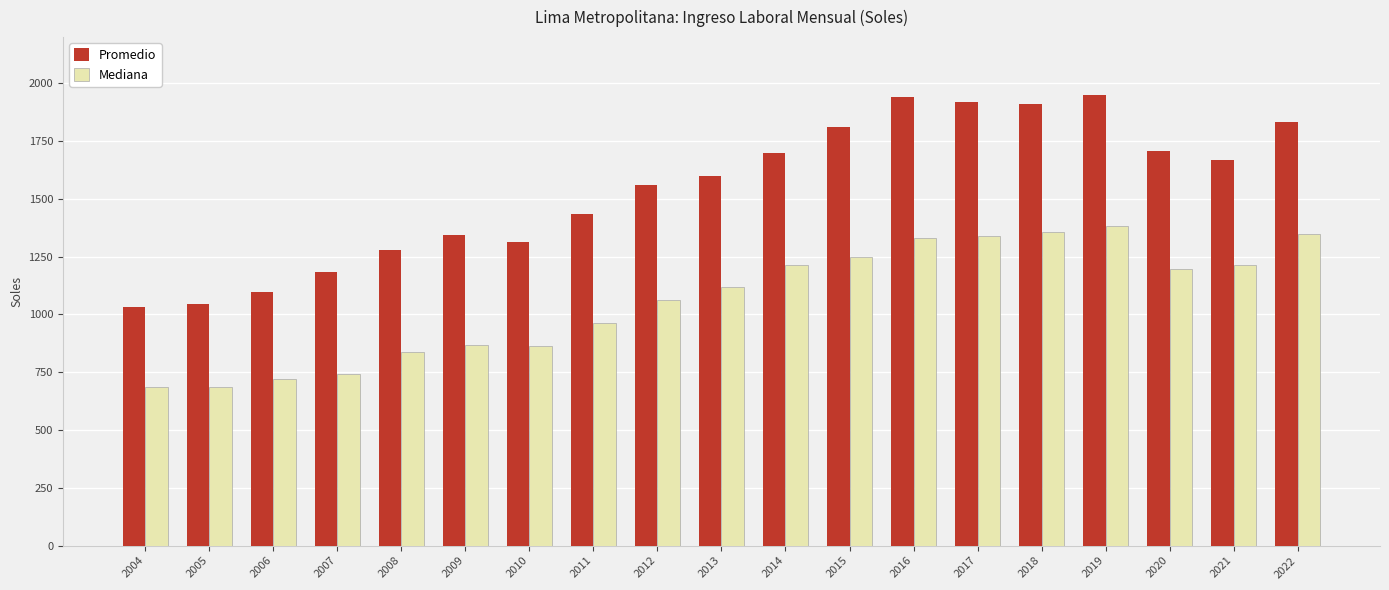

What is the total value across all series at 2008?

2115.4